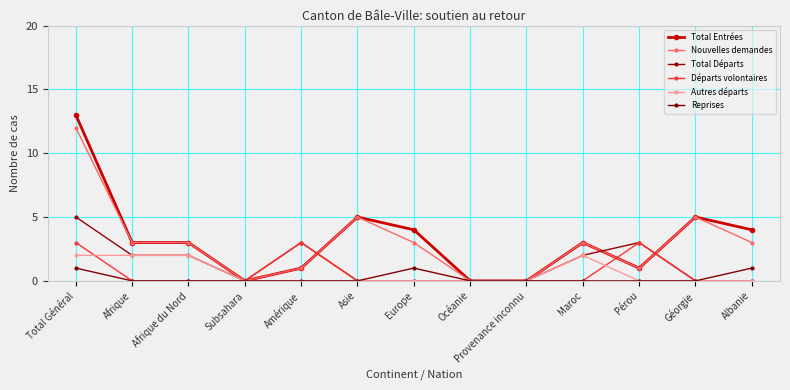

After their last crossing, which series has the higher values: Départs volontaires or Nouvelles demandes?

Nouvelles demandes